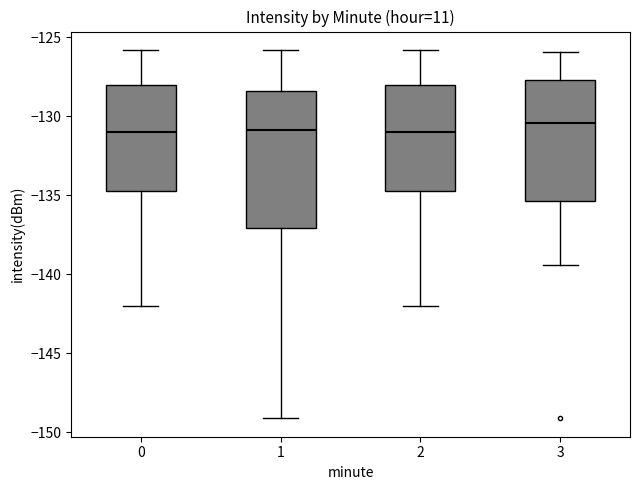

Reading left to right, transcribe this box plot: for each box, give where its median line is, the range the box spans, and where its two whiskers end, as read against the y-axis. The values are not printed on the chart, so give them approximately, as read against the axis.

0: median -131.0, box -134.5 to -128.0, whiskers -142.0 to -126.0
1: median -131.0, box -137.0 to -128.5, whiskers -149.0 to -126.0
2: median -131.0, box -134.5 to -128.0, whiskers -142.0 to -126.0
3: median -130.5, box -135.5 to -127.5, whiskers -139.5 to -126.0